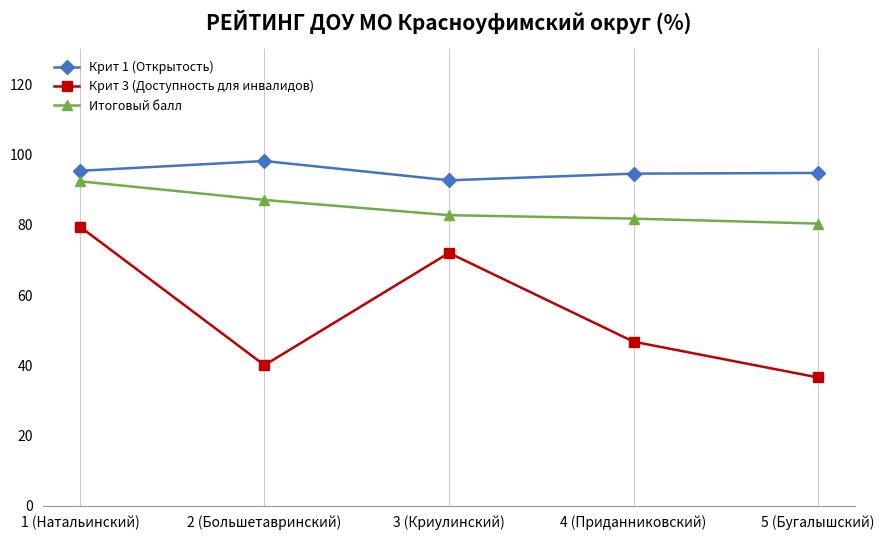

Which series has the largest total across all categories?

Крит 1 (Открытость)